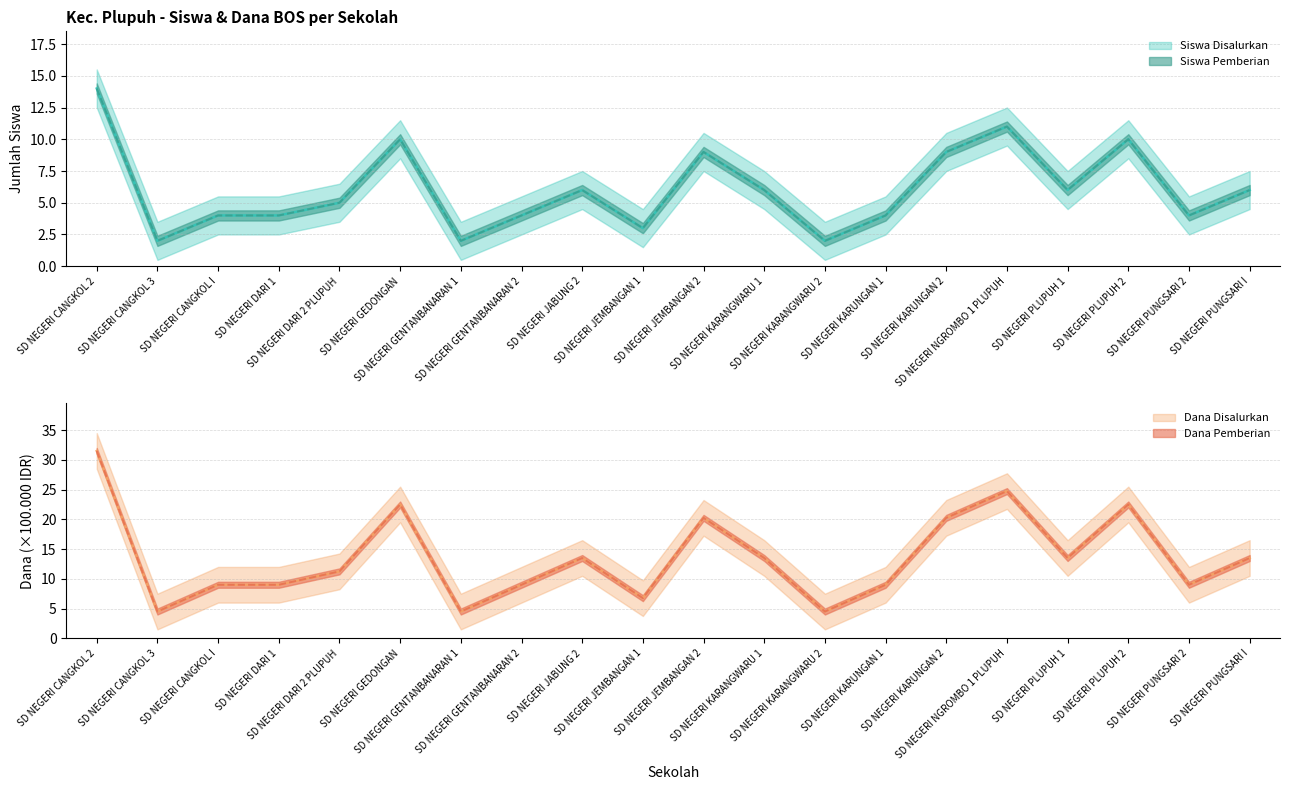

What is the approximate value of Dana Disalurkan (100rb) at SD NEGERI PLUPUH 2?

22.5